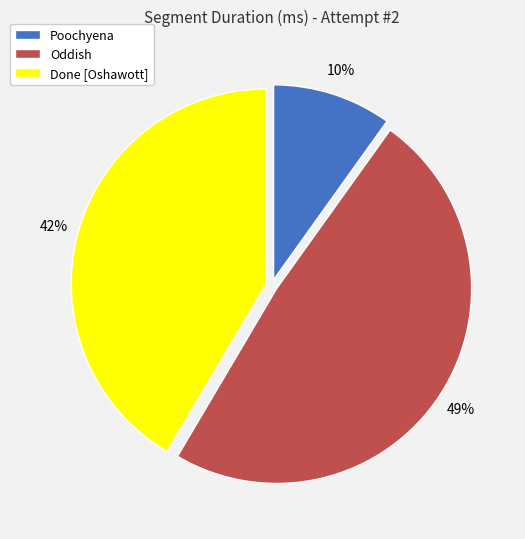

What is the ratio of the value at Oddish to the value at Poochyena?

4.9